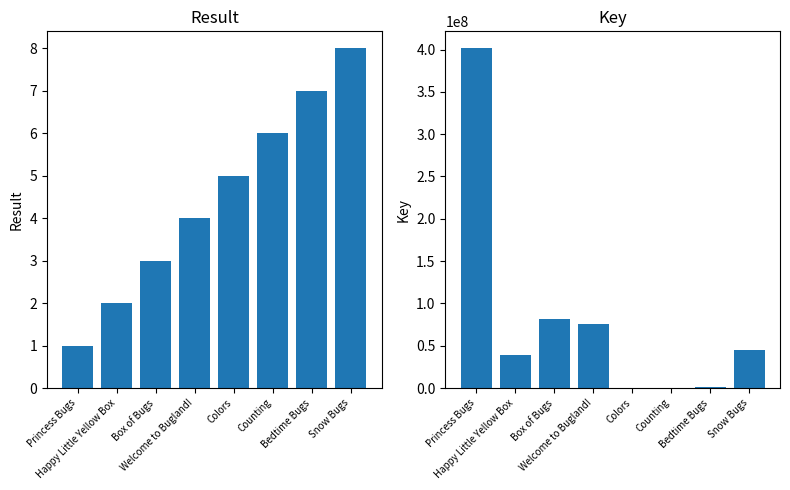

At Snow Bugs, list the series in order from largest to smallest.

Key, Result